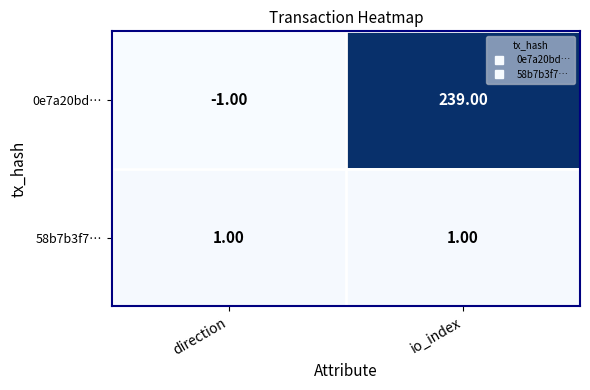

Between direction and io_index, which series saw the biggest shift?

0e7a20bd…